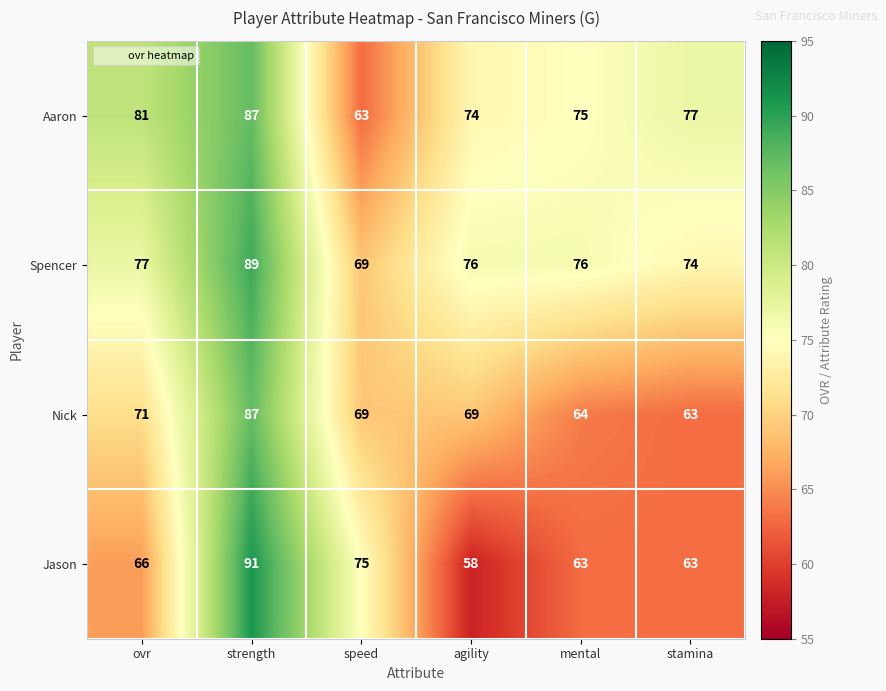

Which series has the widest spread of values?

Jason